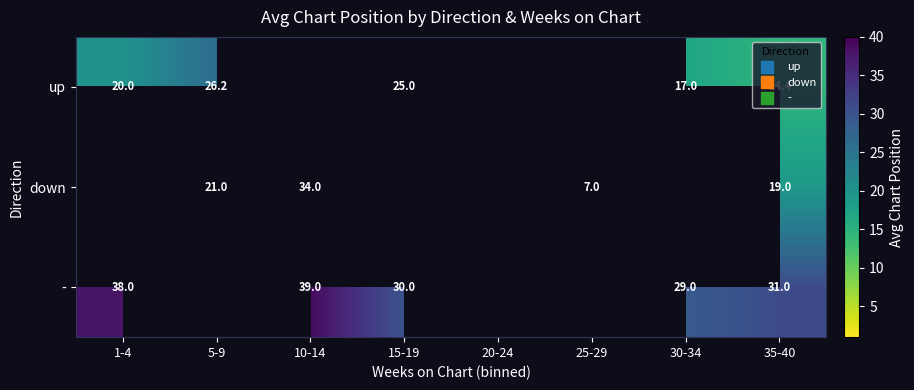

What is the difference between the maximum and minimum values in the - series?

10.0